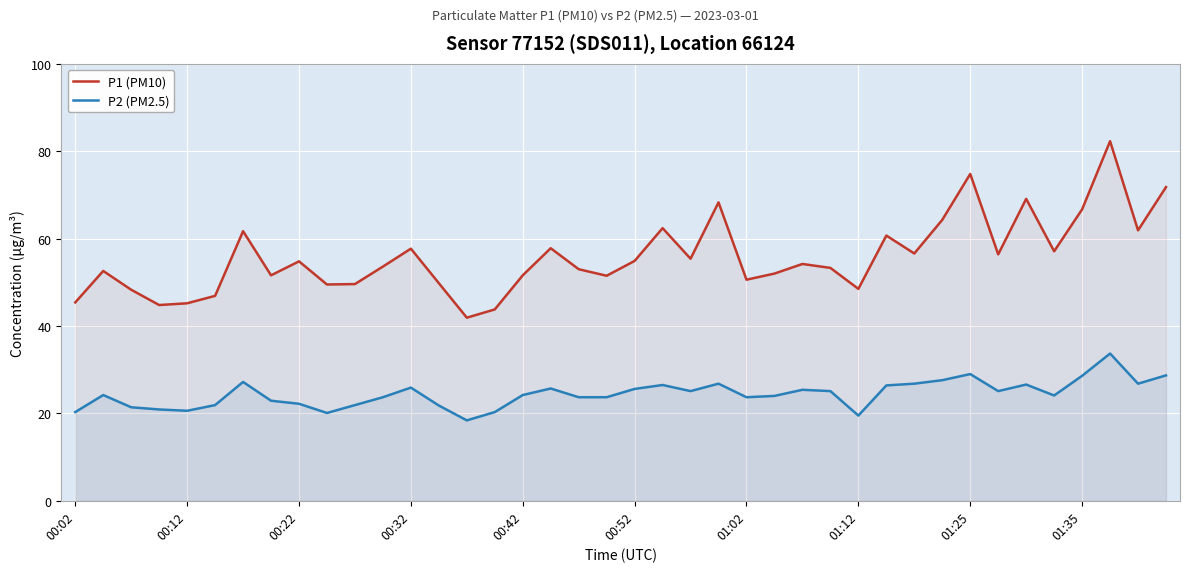

List the series in order of their peak value, lowest first.

P2 (PM2.5), P1 (PM10)